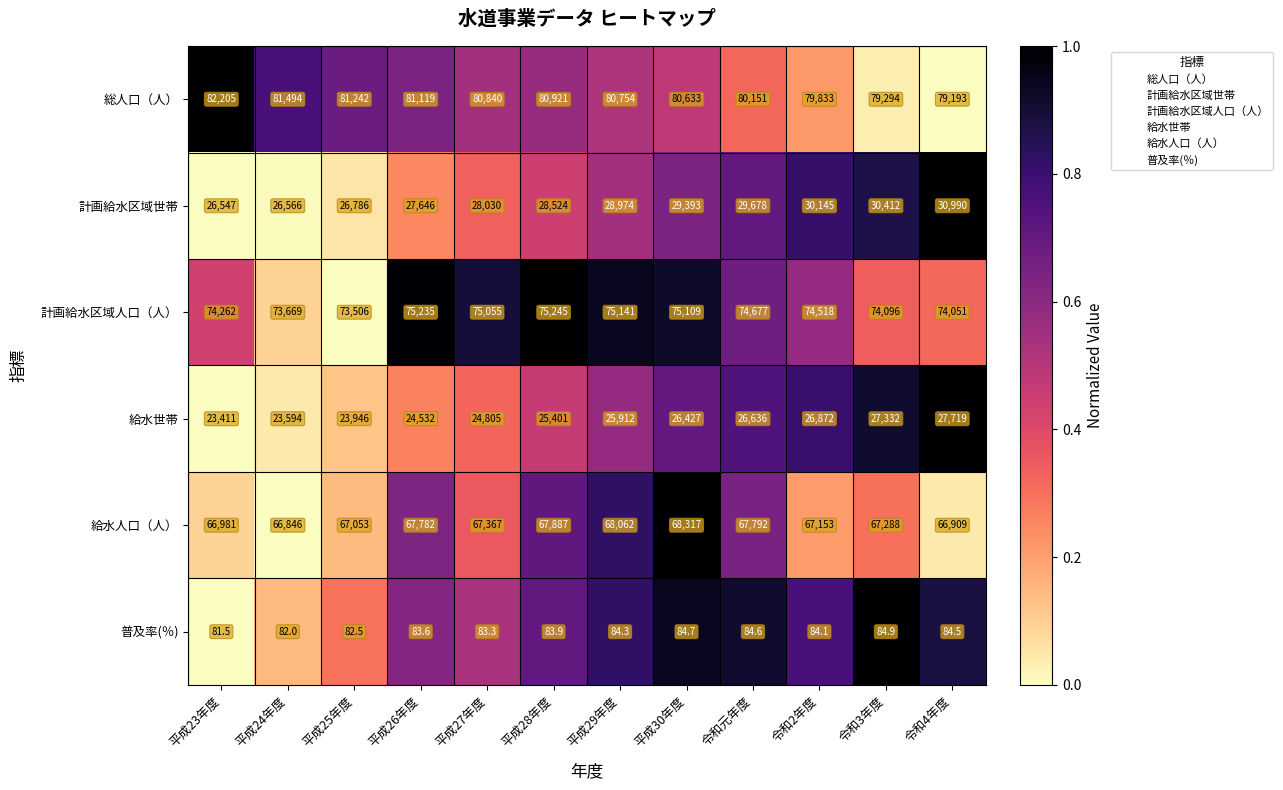

Between 平成23年度 and 平成24年度, which series saw the biggest shift?

総人口（人）